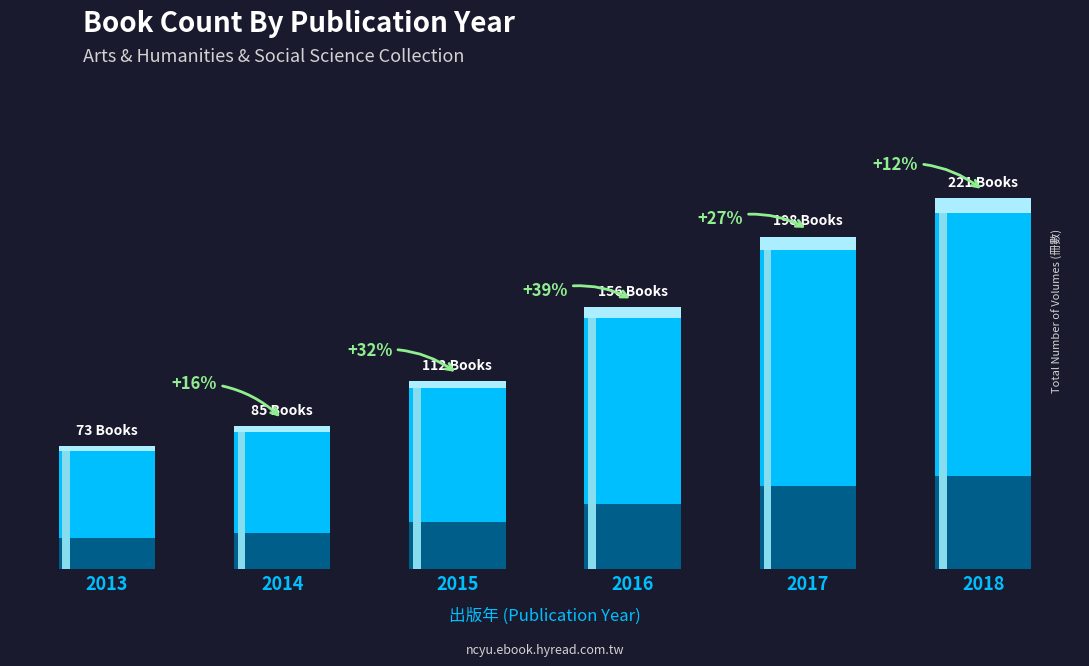

How many data points are above 156?

2